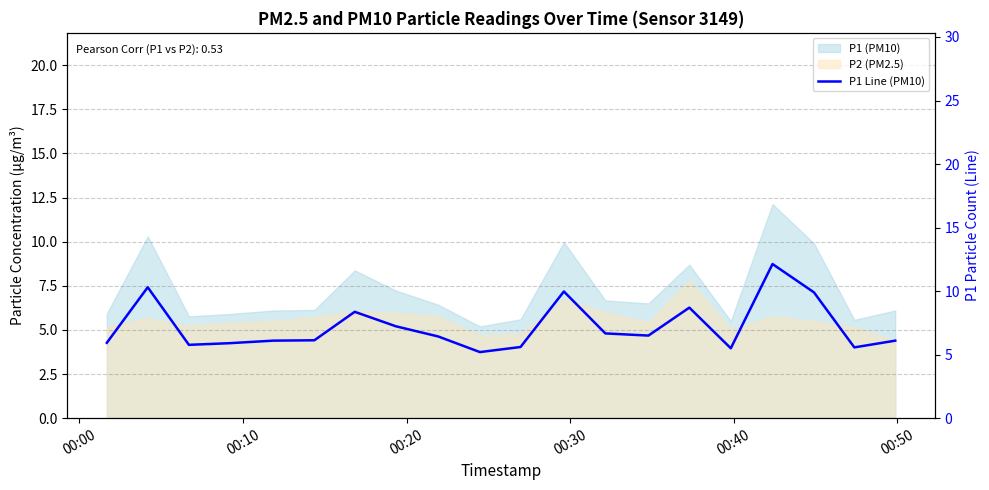

How many points are lower than both their immediate neighbors (excluding endpoints)?

5